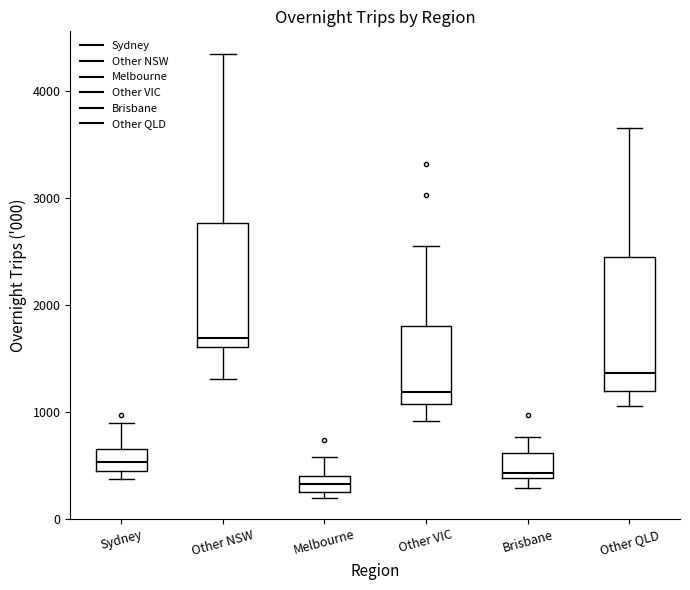

Where does the median line of the box for Other QLD sit on the y-axis? The values are not printed on the chart, so give them approximately, as read against the axis.

1400